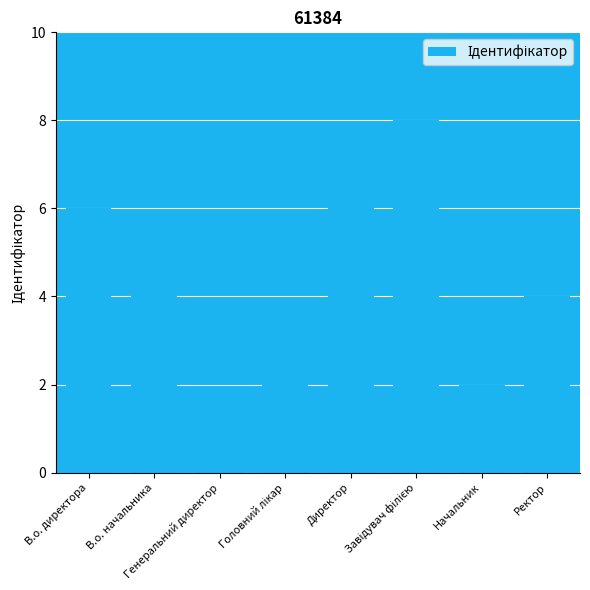

What is the maximum value shown in the chart?

8